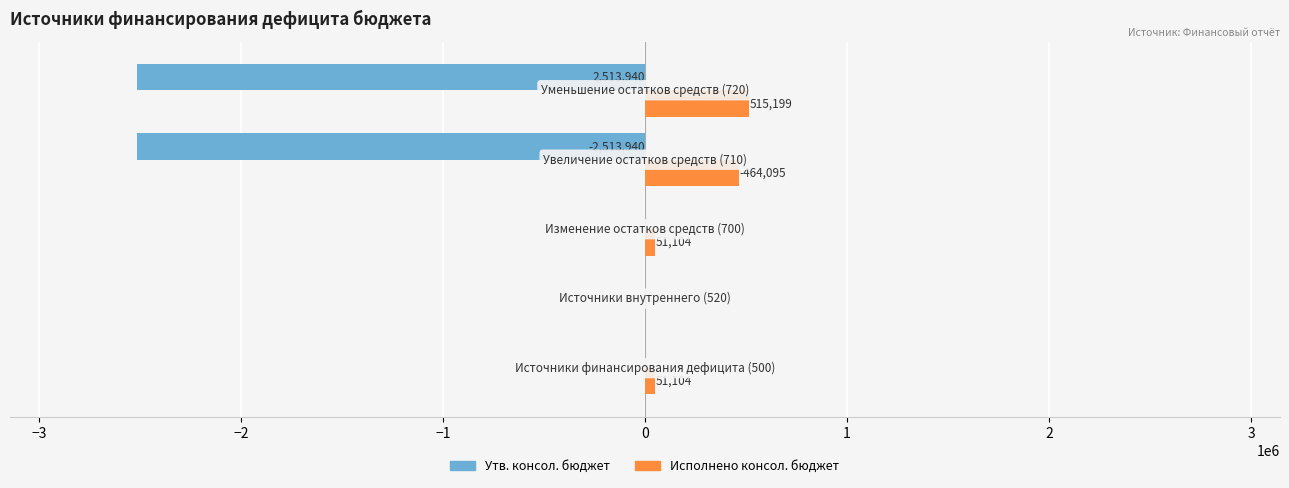

What is the greatest value displayed?

515199.0